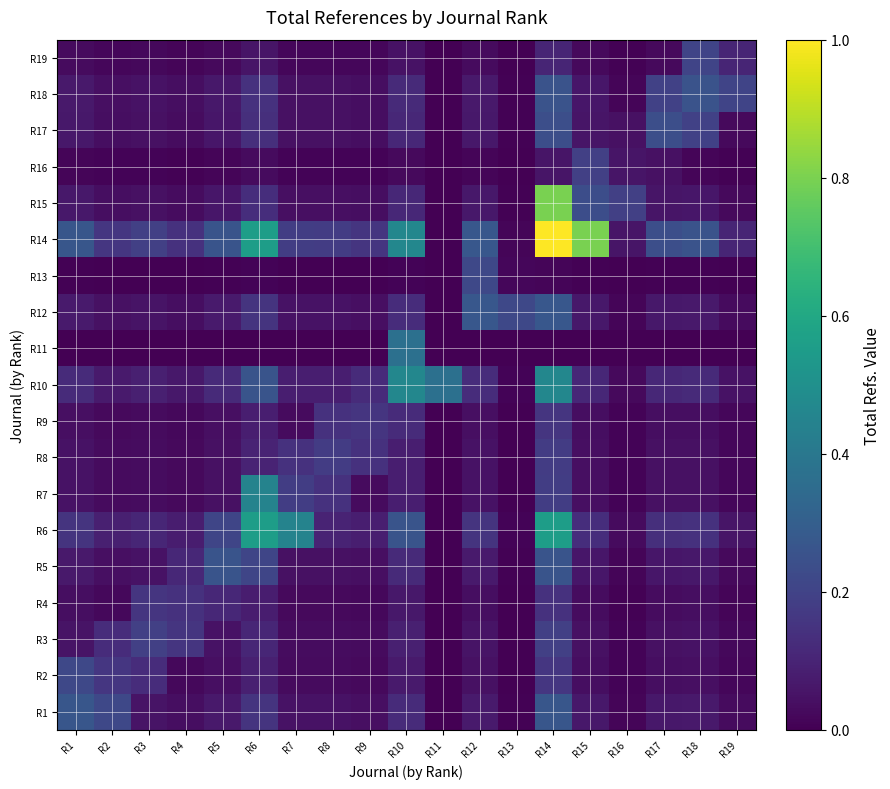

List the series in order of their peak value, lowest first.

R4, R9, R8, R16, R3, R19, R2, R13, R17, R18, R5, R1, R12, R11, R7, R10, R6, R15, R14